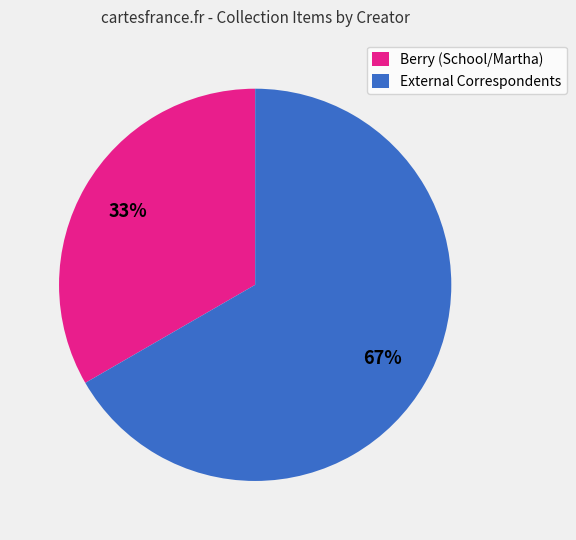

To the nearest percent, what percentage of the pie is External Correspondents?

67%